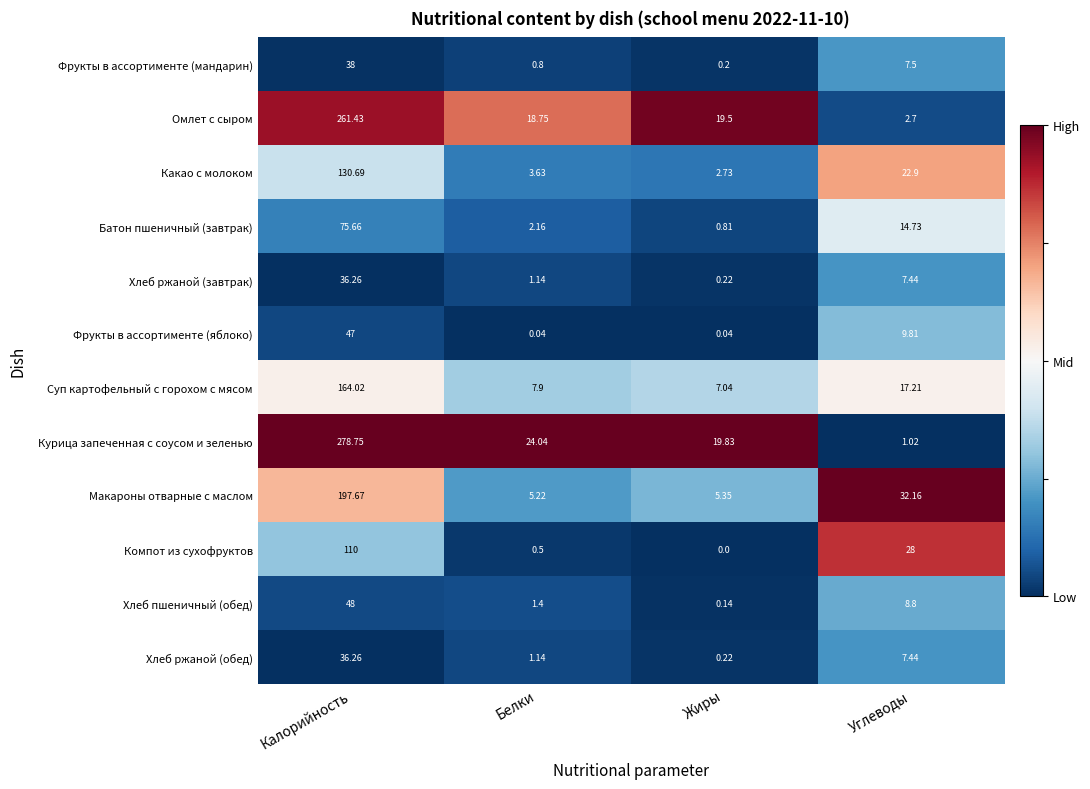

Which label corresponds to the smallest value in the chart?

Жиры